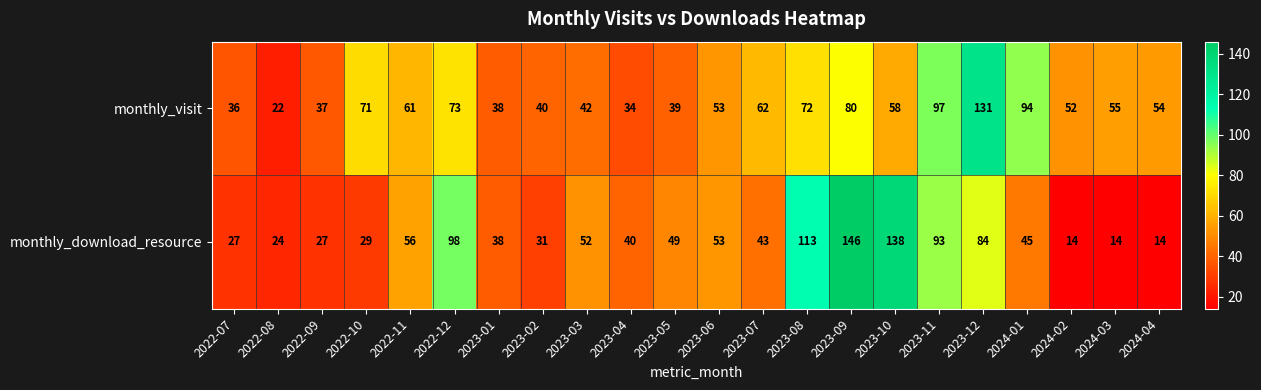

At which label does monthly_download_resource first exceed 45?

2022-11